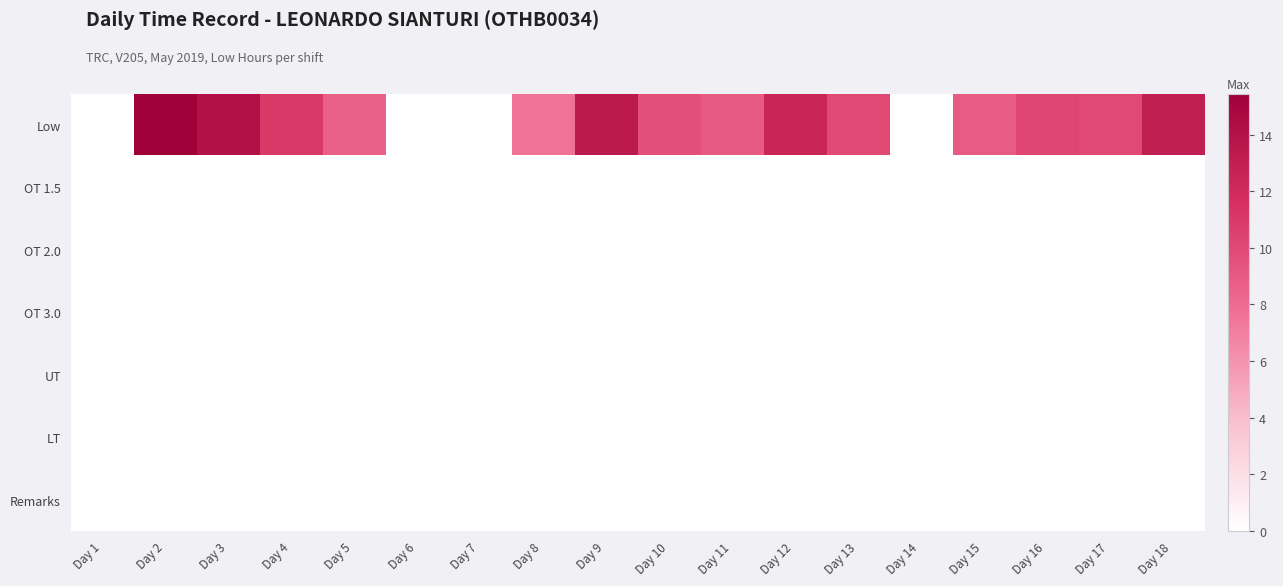

How many data points does each series have?

18